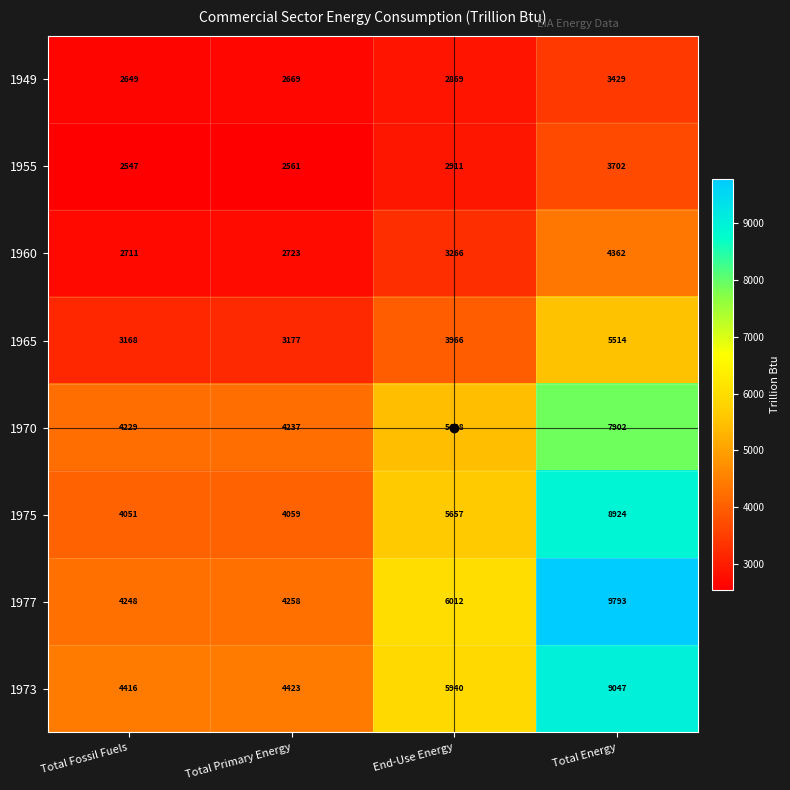

Which label corresponds to the largest value in the chart?

Total Energy